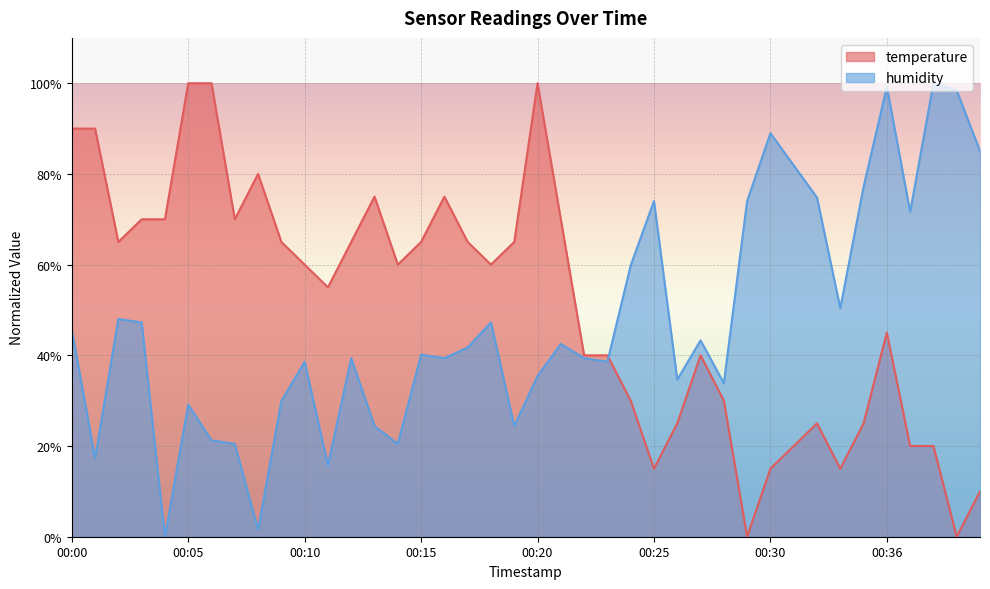

What is the total value across all series at 00:20?

135.4